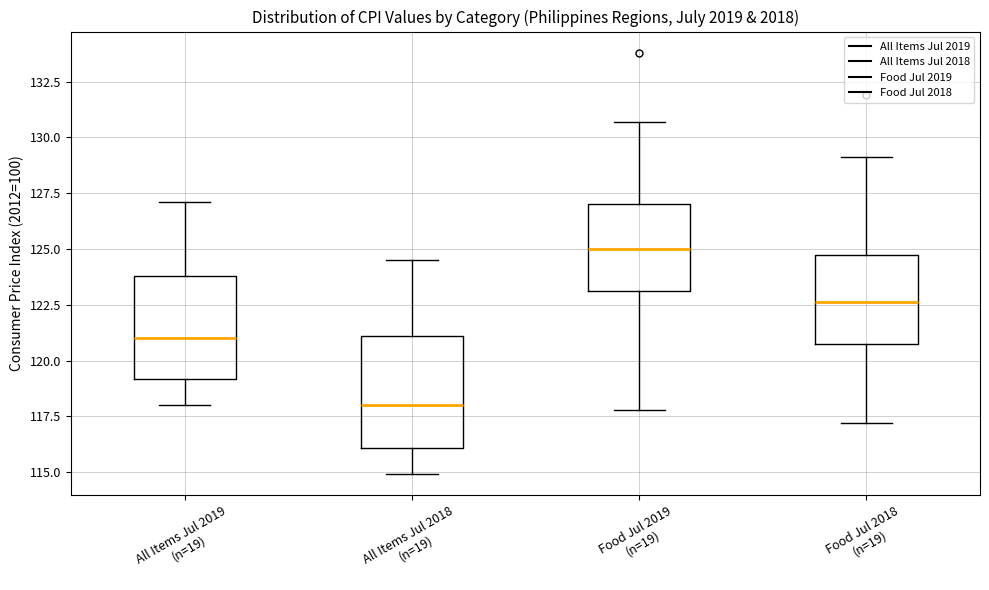

Reading left to right, read every box against the y-axis: the position of its median line, the range the box covers, and the ends of its whiskers. The values are not printed on the chart, so give them approximately, as read against the axis.

All Items Jul 2019 (n=19): median 121.0, box 119.0 to 124.0, whiskers 118.0 to 127.0
All Items Jul 2018 (n=19): median 118.0, box 116.0 to 121.0, whiskers 115.0 to 124.5
Food Jul 2019 (n=19): median 125.0, box 123.0 to 127.0, whiskers 118.0 to 130.5
Food Jul 2018 (n=19): median 122.5, box 121.0 to 125.0, whiskers 117.0 to 129.0